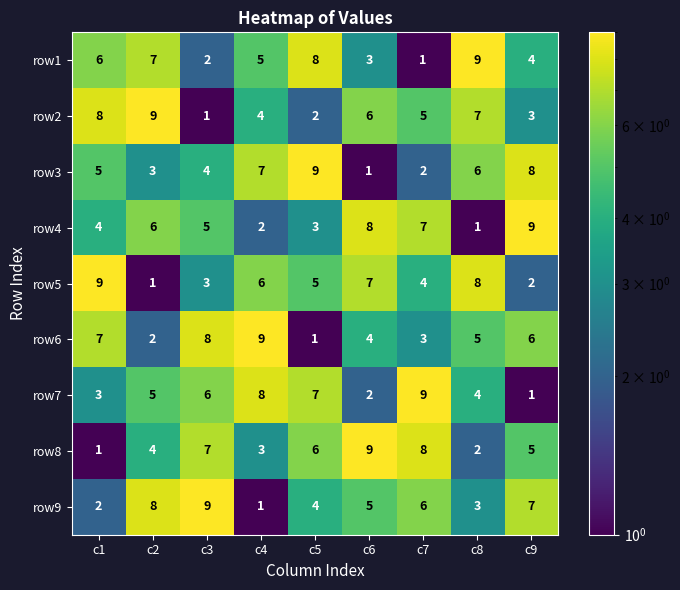

At how many categories does at least one series exceed 5?

9